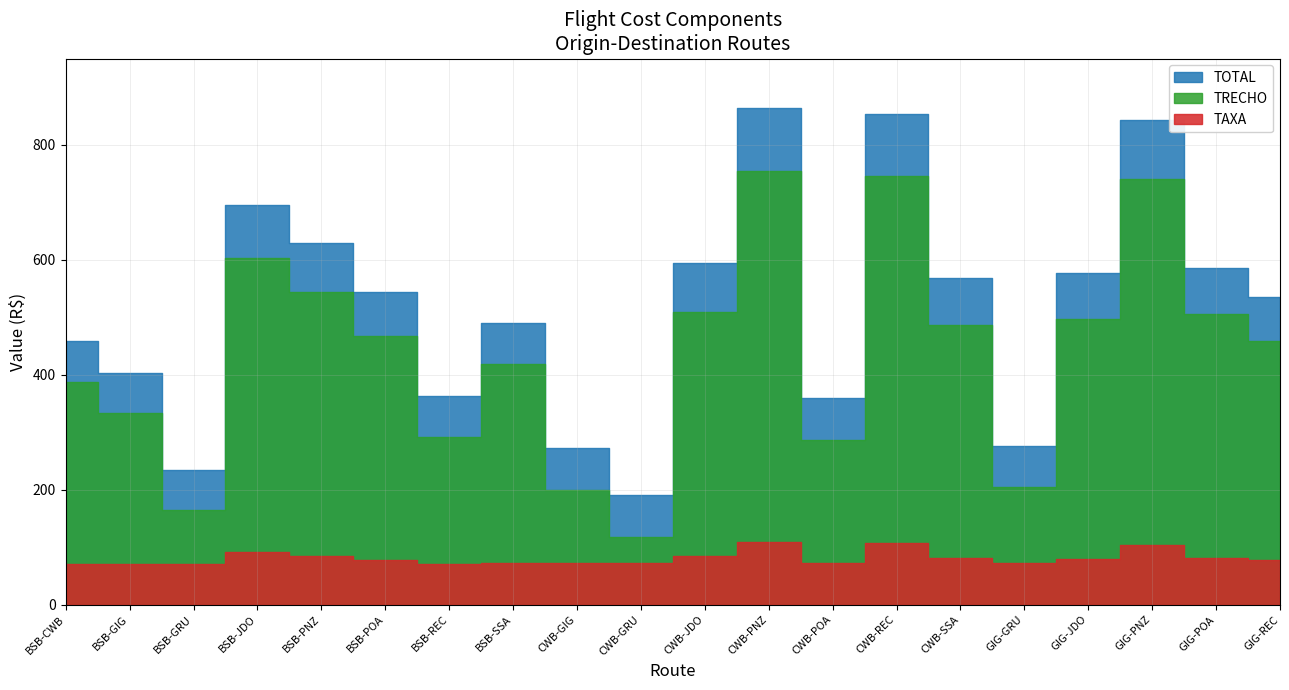

What is the label of the 20th point from the left?

GIG-REC